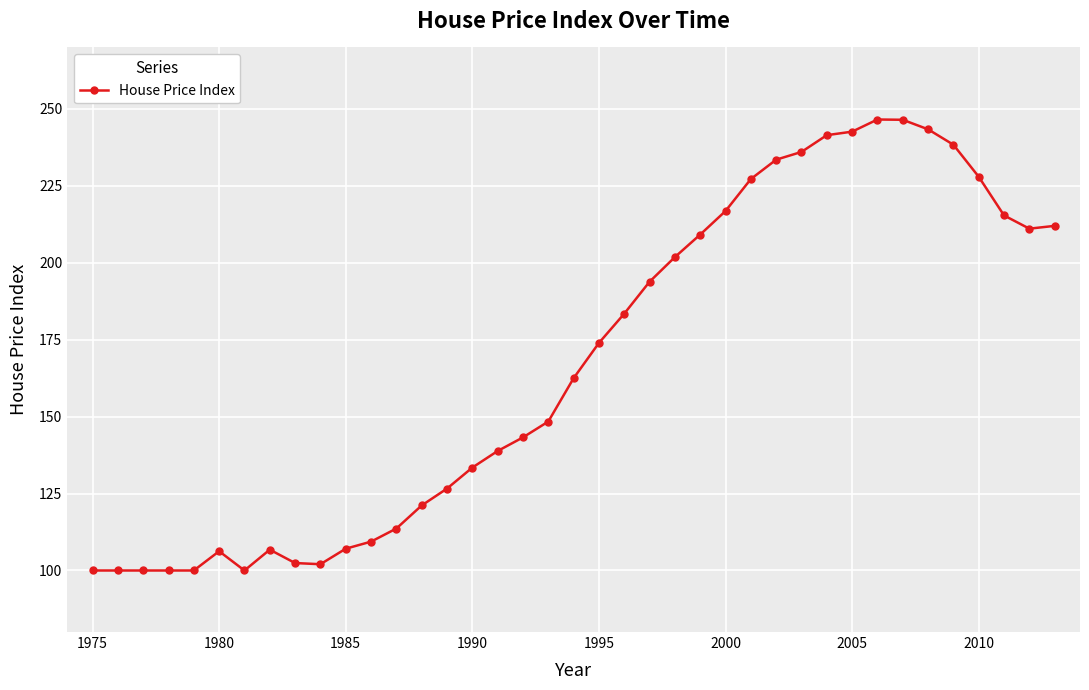

What is the sum of all values?

6523.2